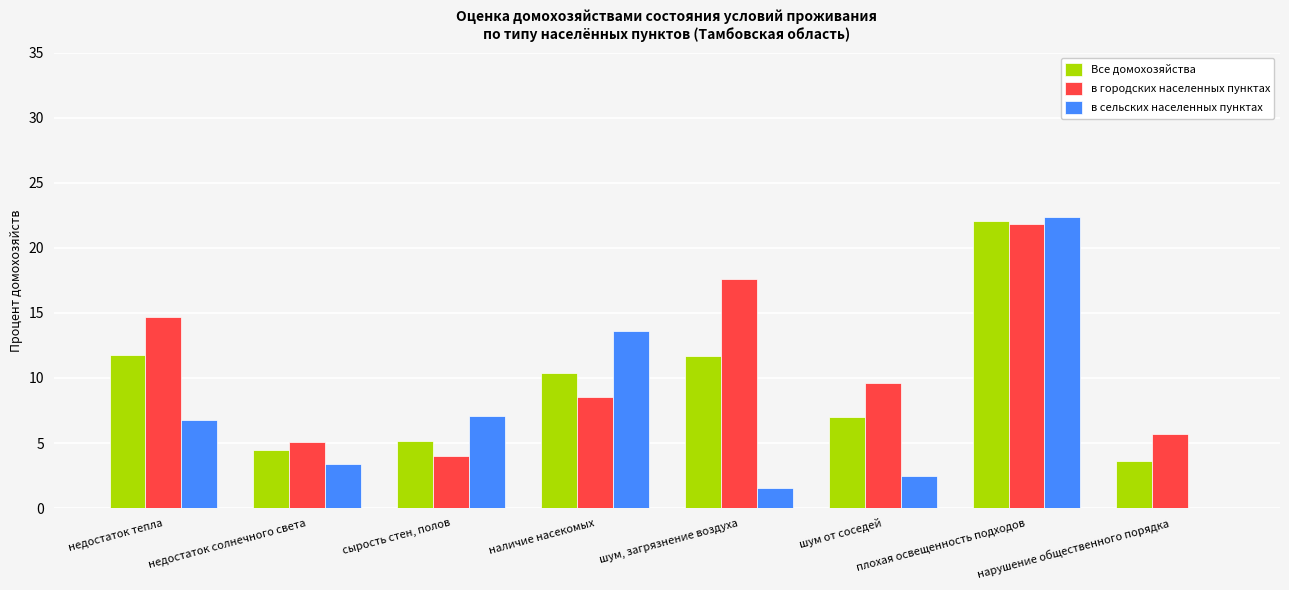

At which label does в городских населенных пунктах reach its peak?

плохая освещенность подходов